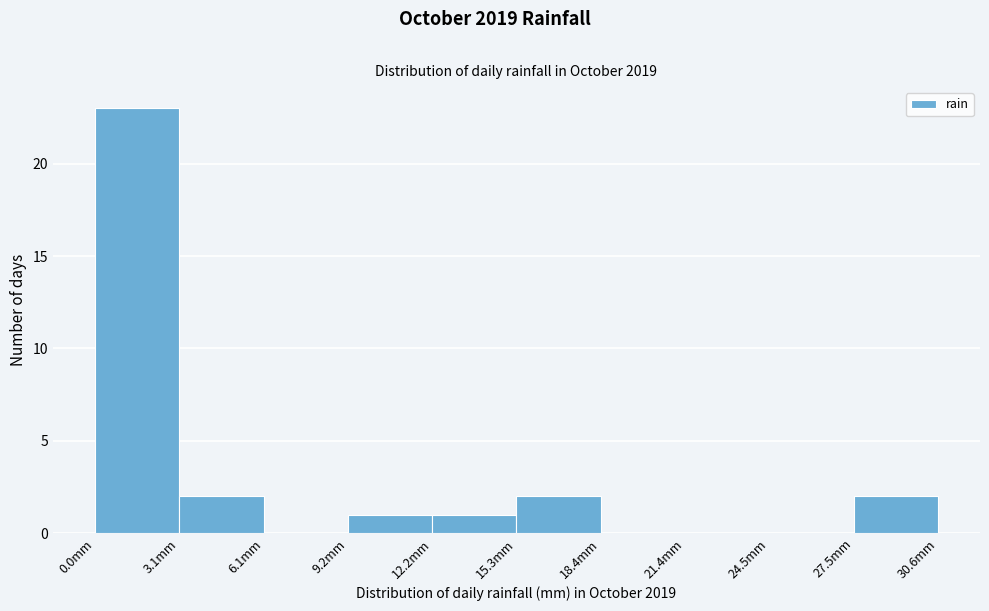

Which range on the x-axis has the tallest bar?

0.0 to 3.0